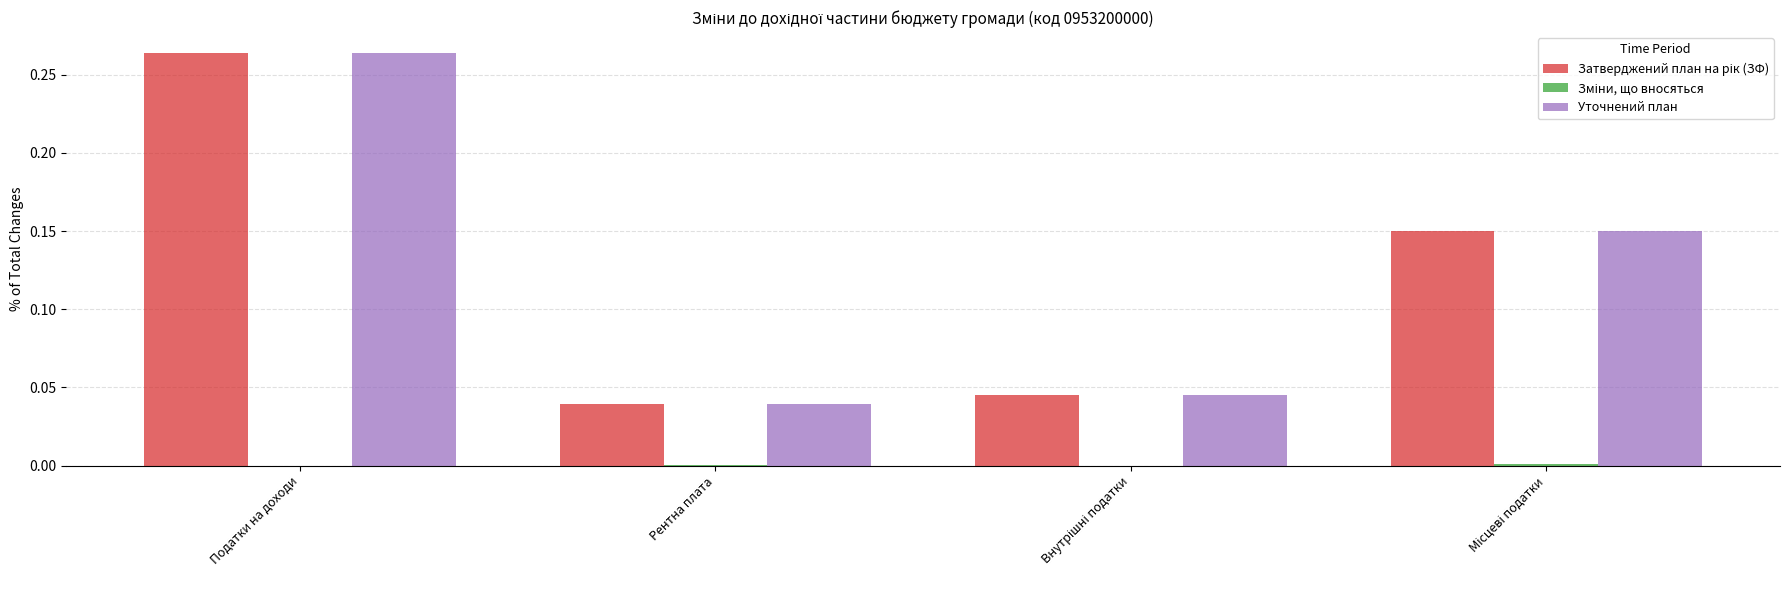

What is the total value across all series at Податки на доходи?

0.5